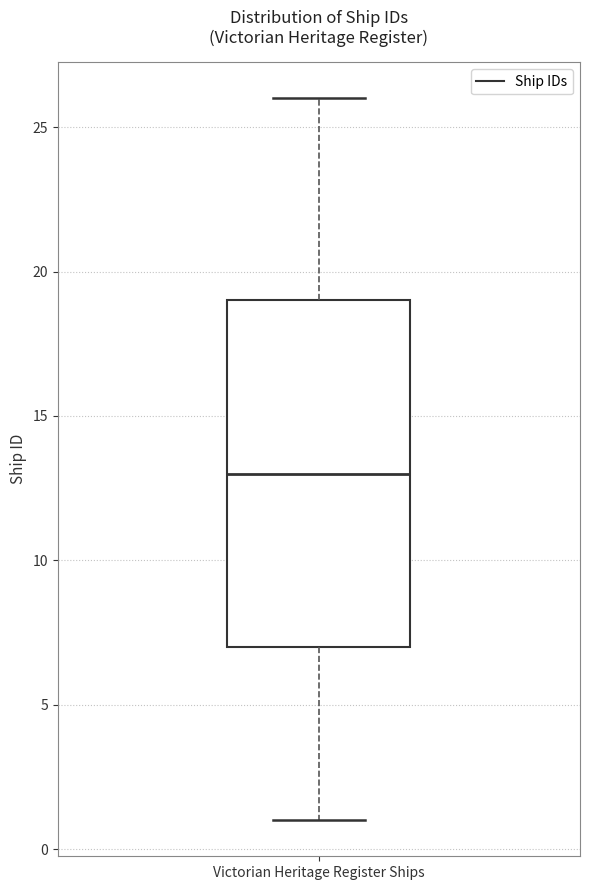

Read this box plot against the y-axis: the position of the median line, the range covered by the box, and the ends of both whiskers. The values are not printed on the chart, so give them approximately, as read against the axis.

median 13, box 7 to 19, whiskers 1 to 26